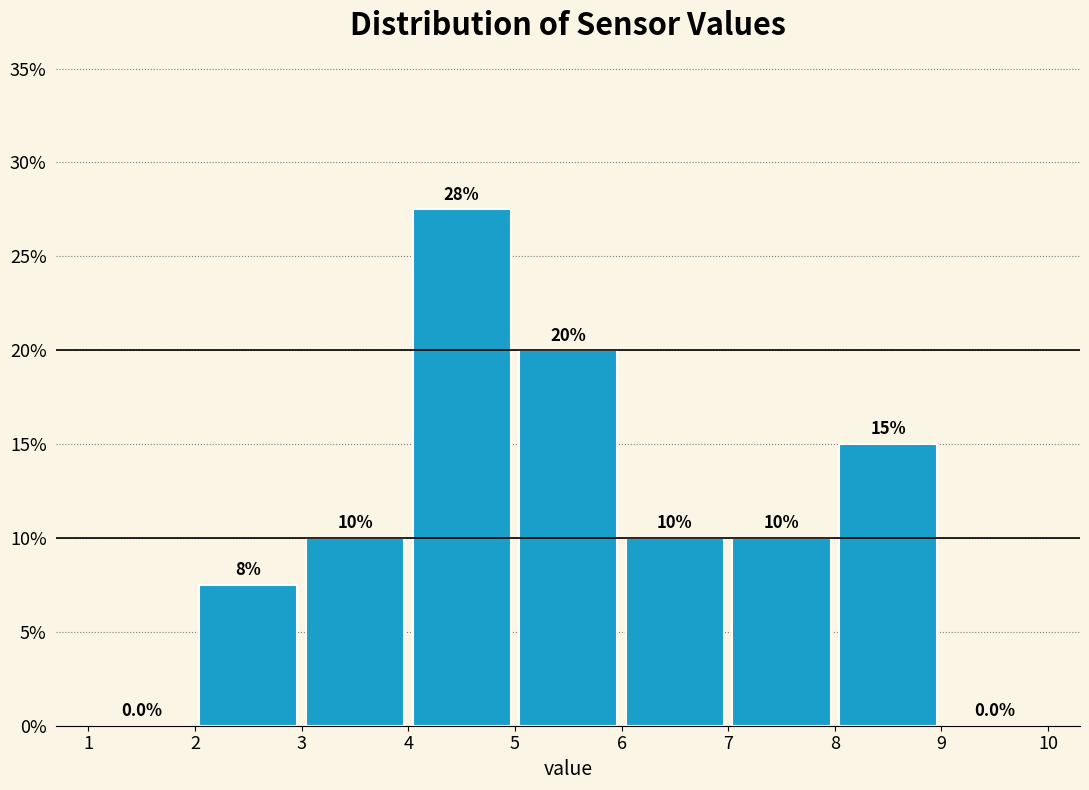

Which range on the x-axis has the tallest bar?

4 to 5